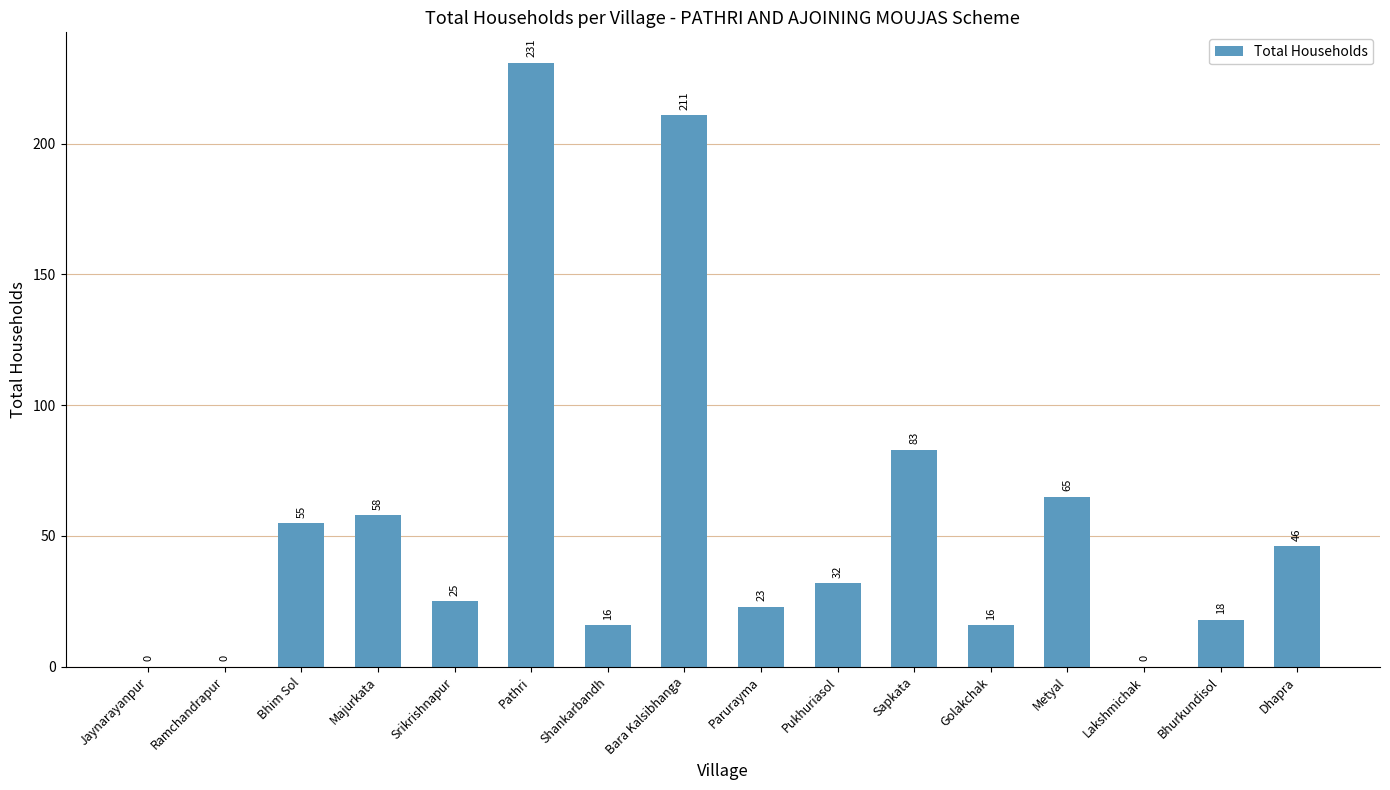

At which label is the value closest to 115?

Sapkata